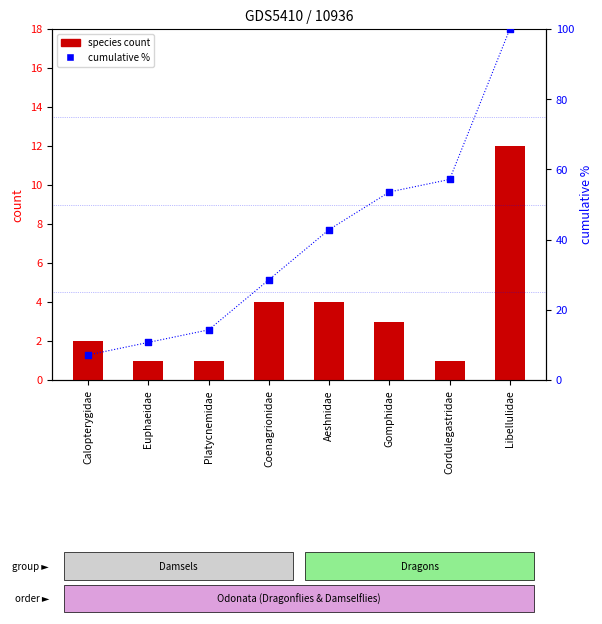

At how many categories does at least one series exceed 44?

3